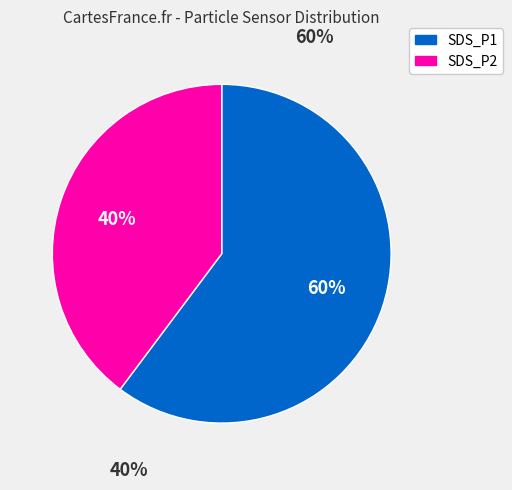

To the nearest percent, what is the combined percentage of SDS_P1 and SDS_P2?

100%